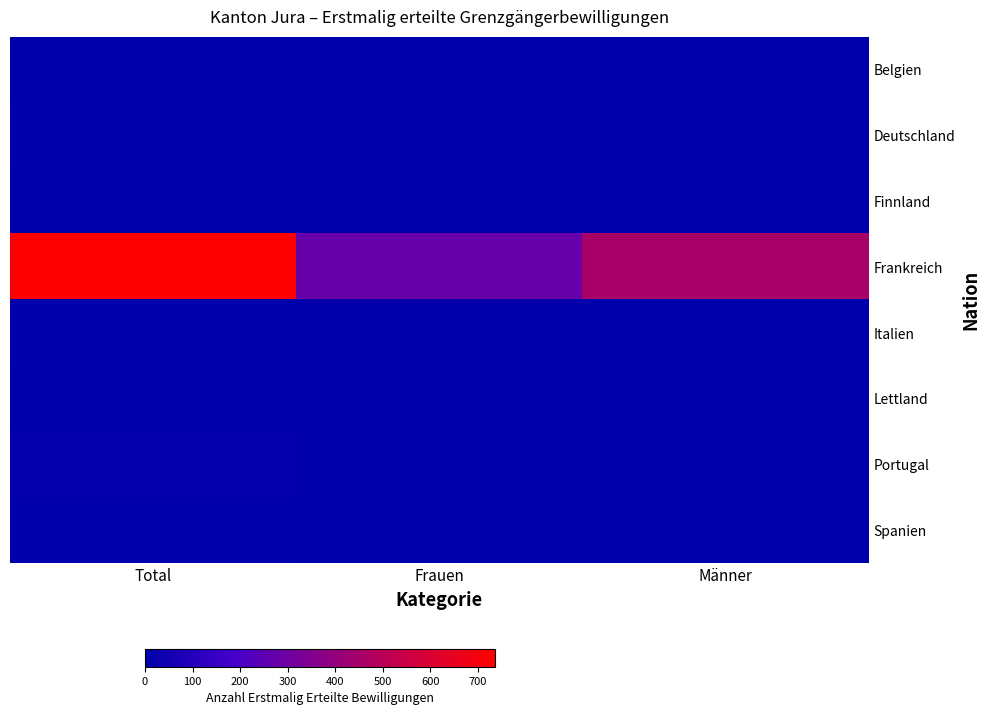

What is the difference between the highest and lowest values at Frauen?

280